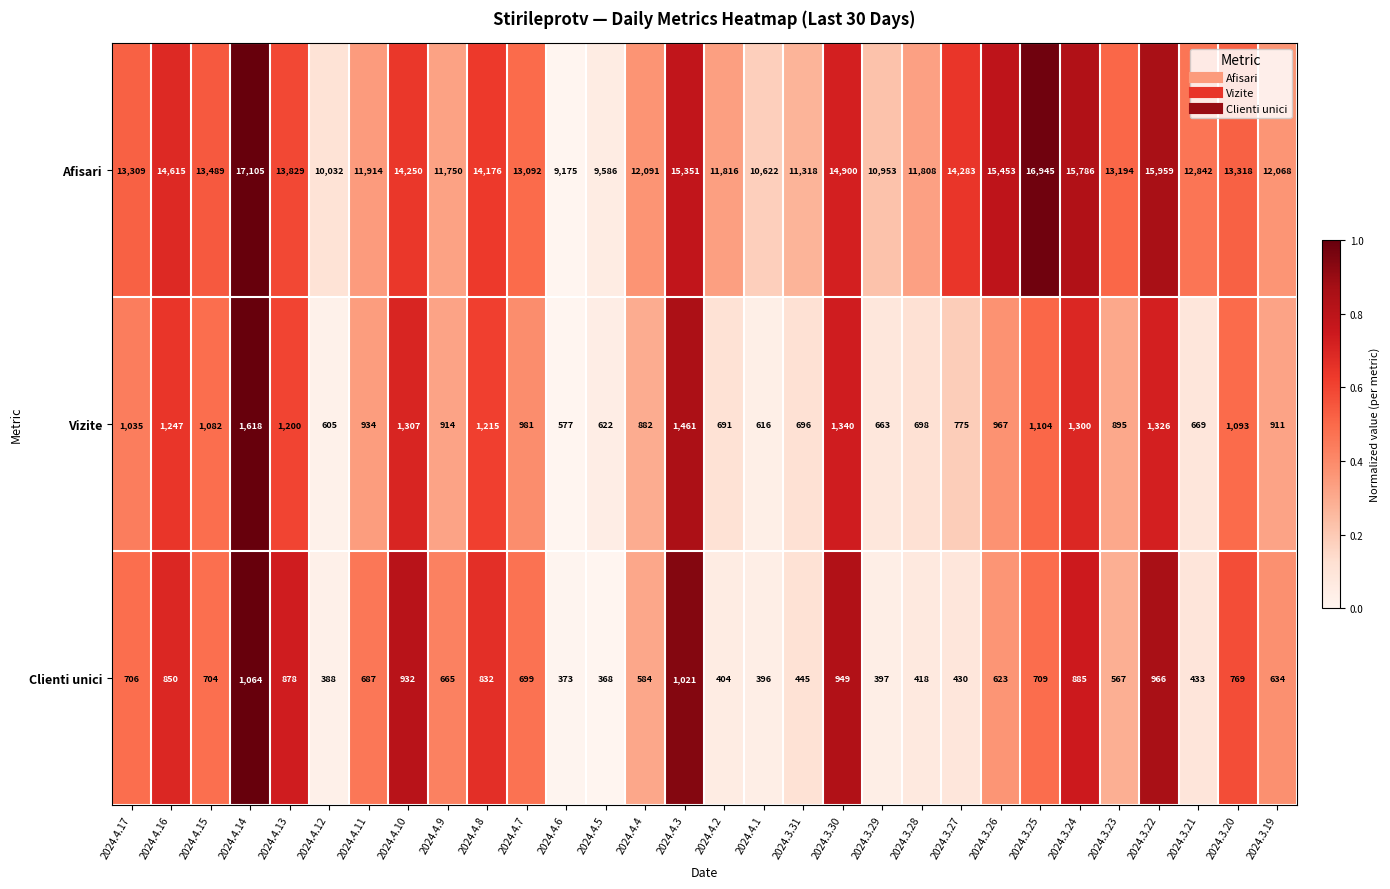

List the series in order of their peak value, highest first.

Afisari, Vizite, Clienti unici